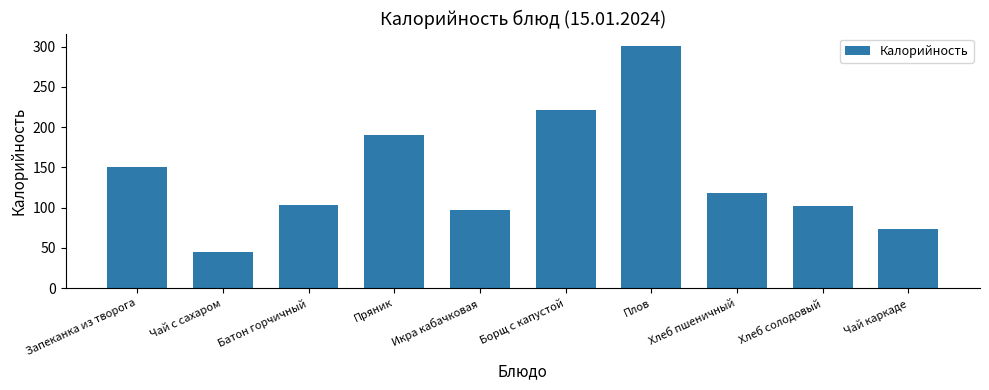

The value at Чай каркаде is 46.0. True or false?

False